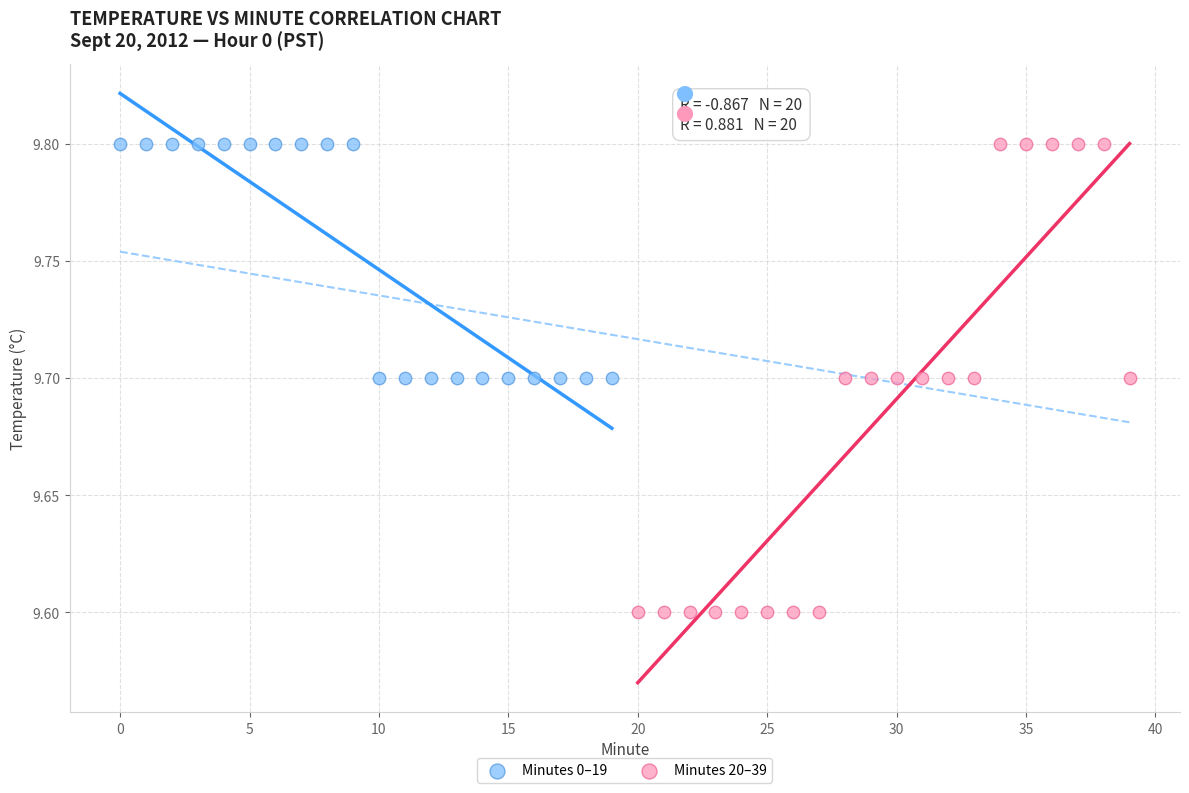

Which series reaches the minimum Y coordinate?

Minutes 20–39